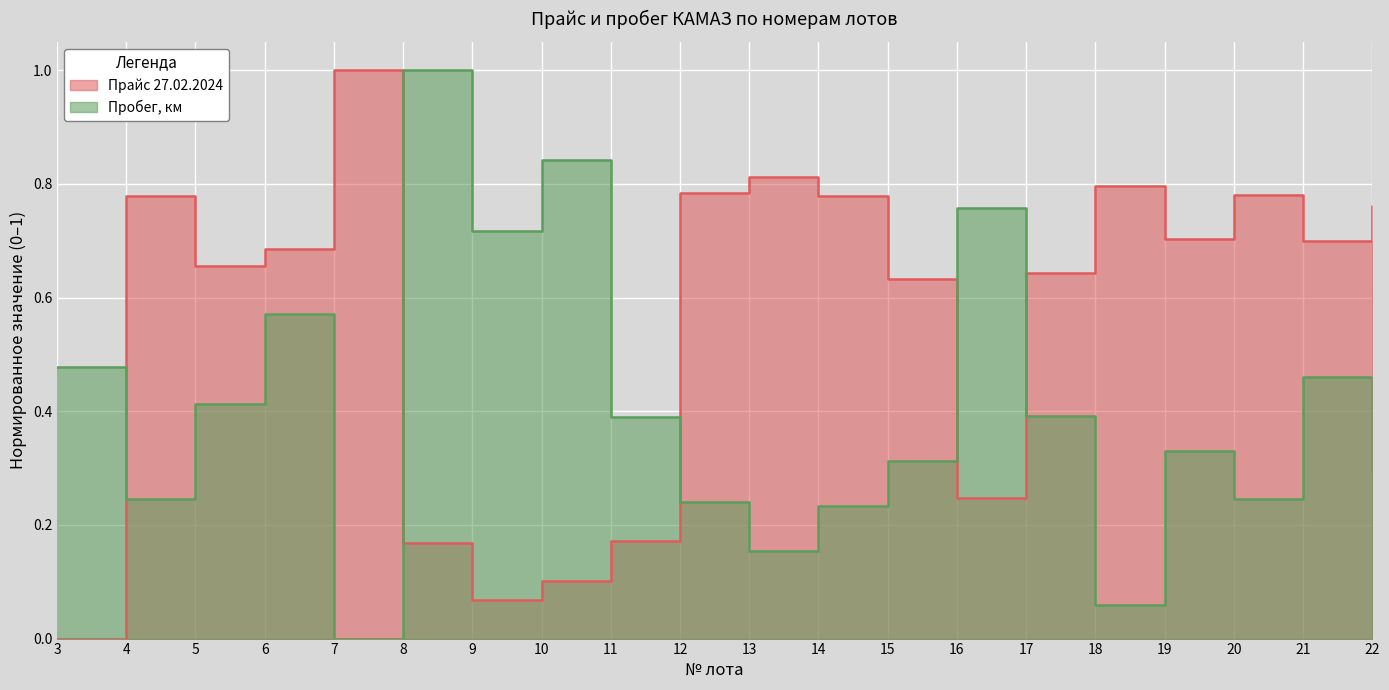

Is the value of Прайс 27.02.2024 at 5 greater than the value of Пробег, км at 17?

Yes